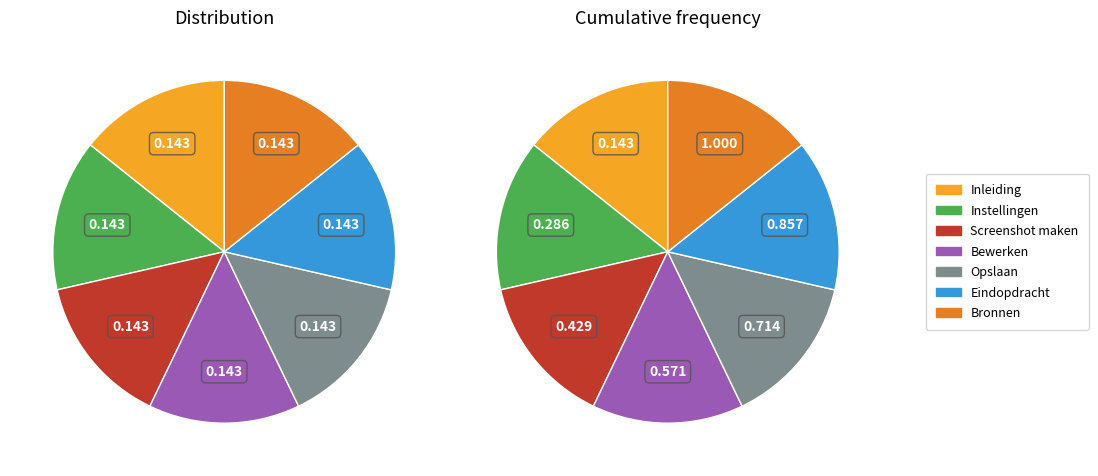

What percentage do Inleiding and Eindopdracht together represent?

28.6%